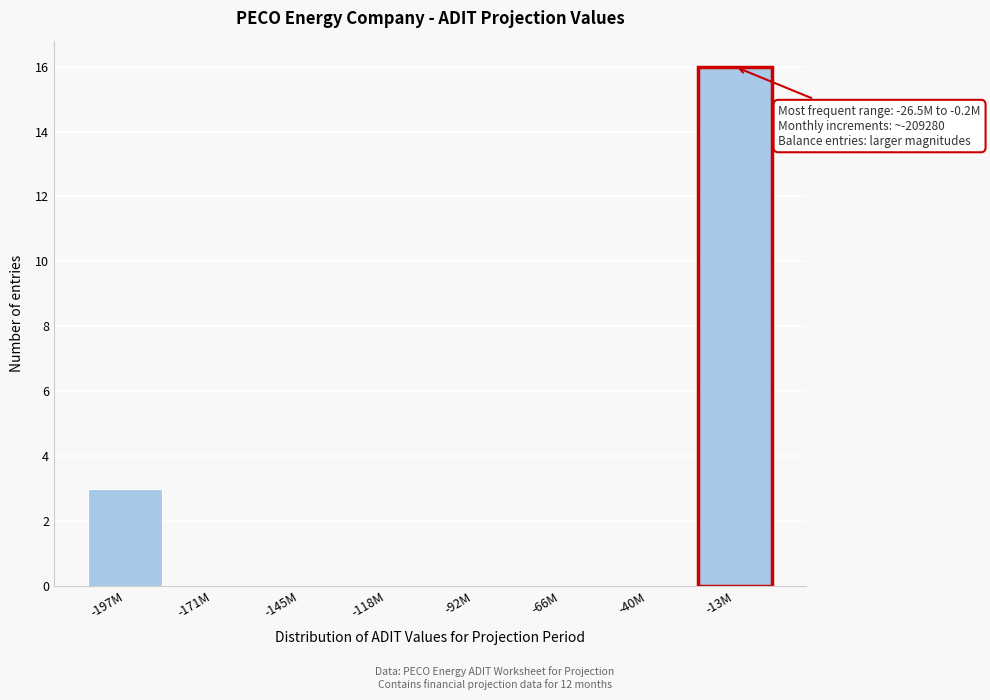

Reading right to left, what are all the values shown in this chart?

-13M=16	-40M=0	-66M=0	-92M=0	-118M=0	-145M=0	-171M=0	-197M=3